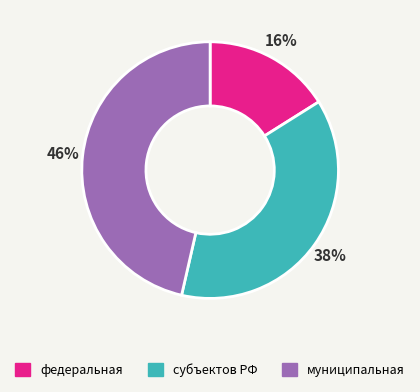

Do муниципальная and федеральная together represent more than half of the pie?

Yes